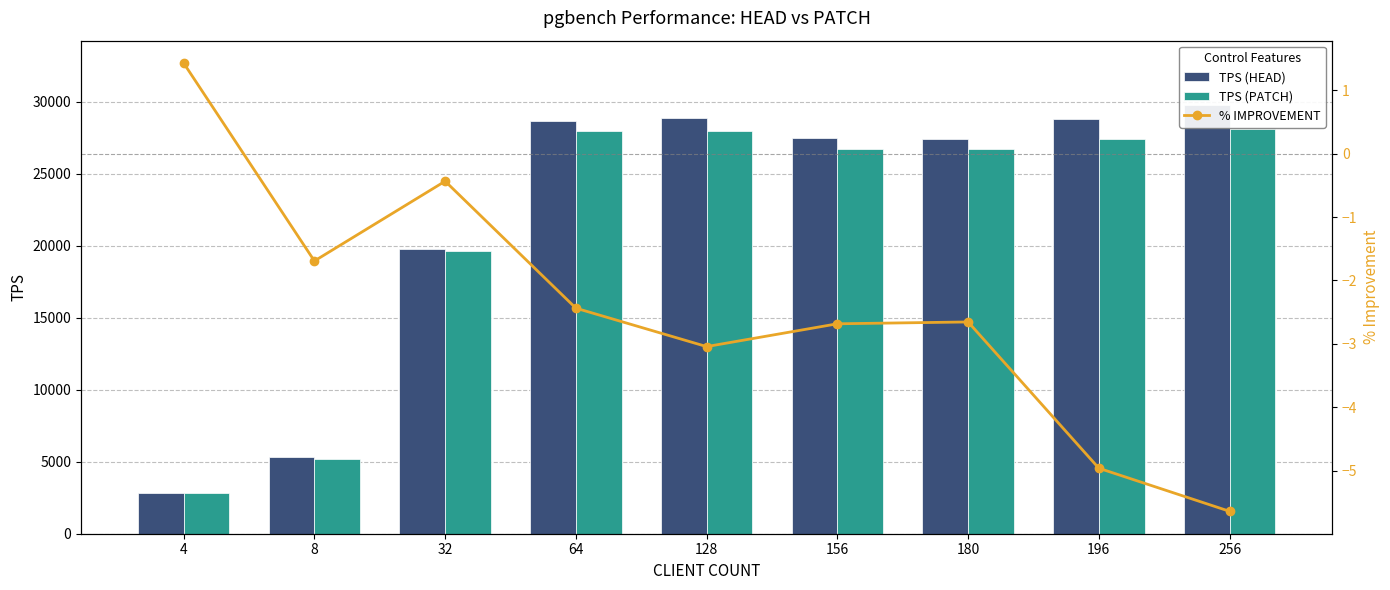

What is the total value across all series at 196?

56217.0